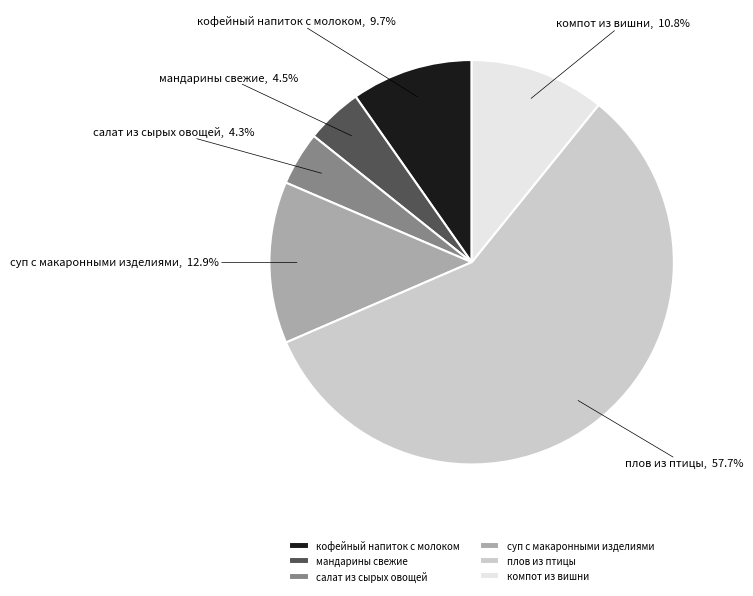

Which category has the biggest portion of the pie?

плов из птицы